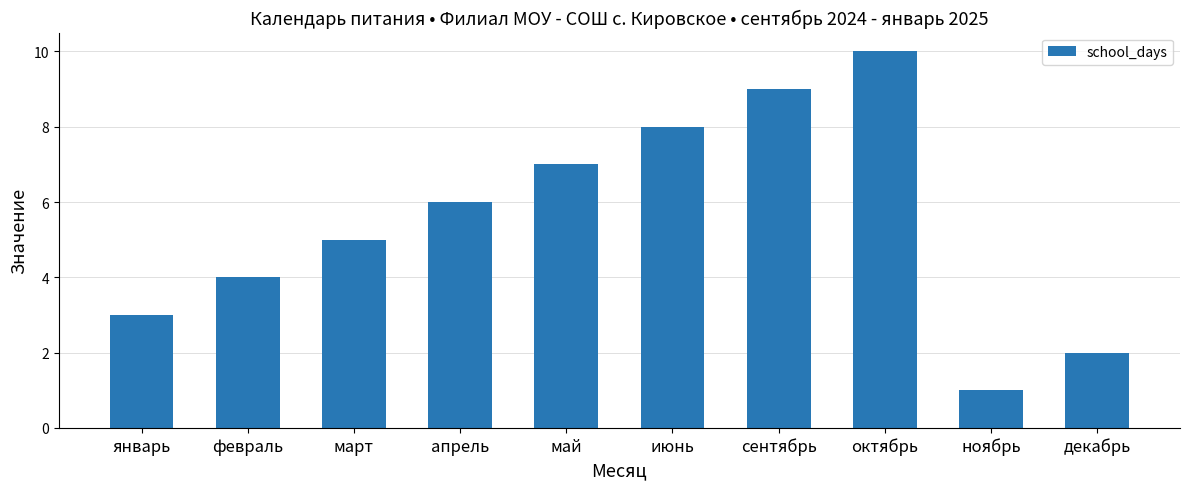

What is the approximate value at май?

7